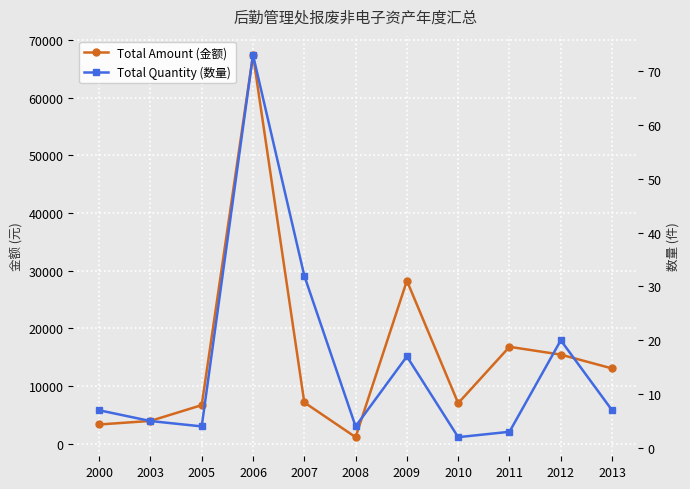

True or false: Total Amount (金额) has more than 0 points higher than both neighbors.

True